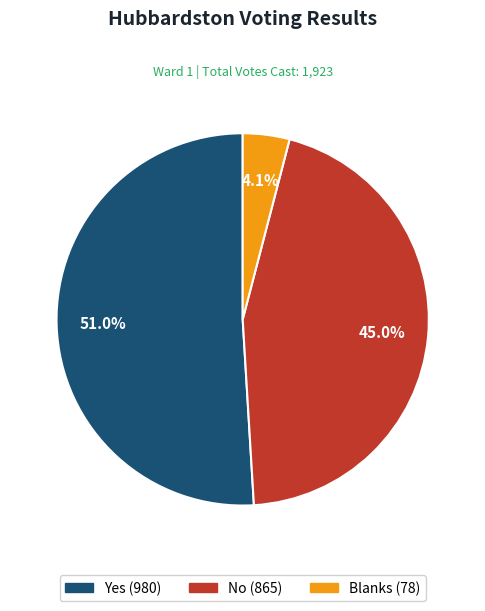

True or false: No accounts for 45% of the total.

True